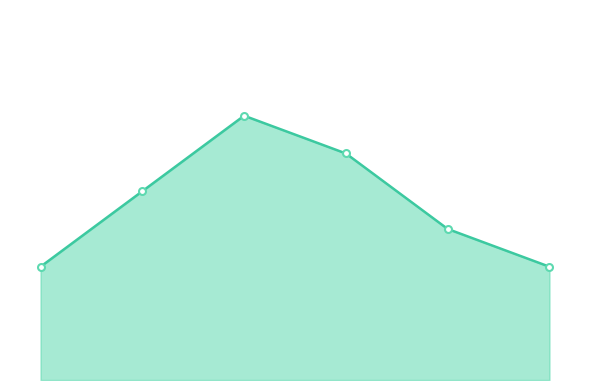

List the labels in order of value, smallest first.

S, 3XL, XXL, M, XL, L